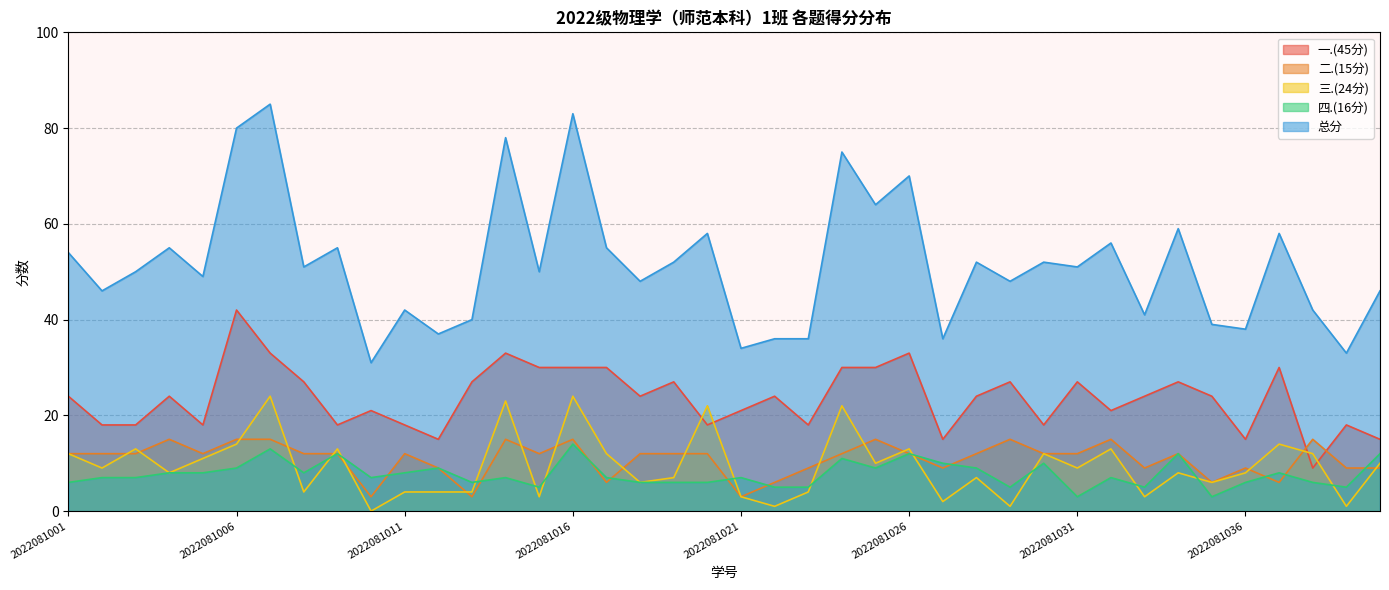

What is the spread (max minus min) of values at 2022081028?

45